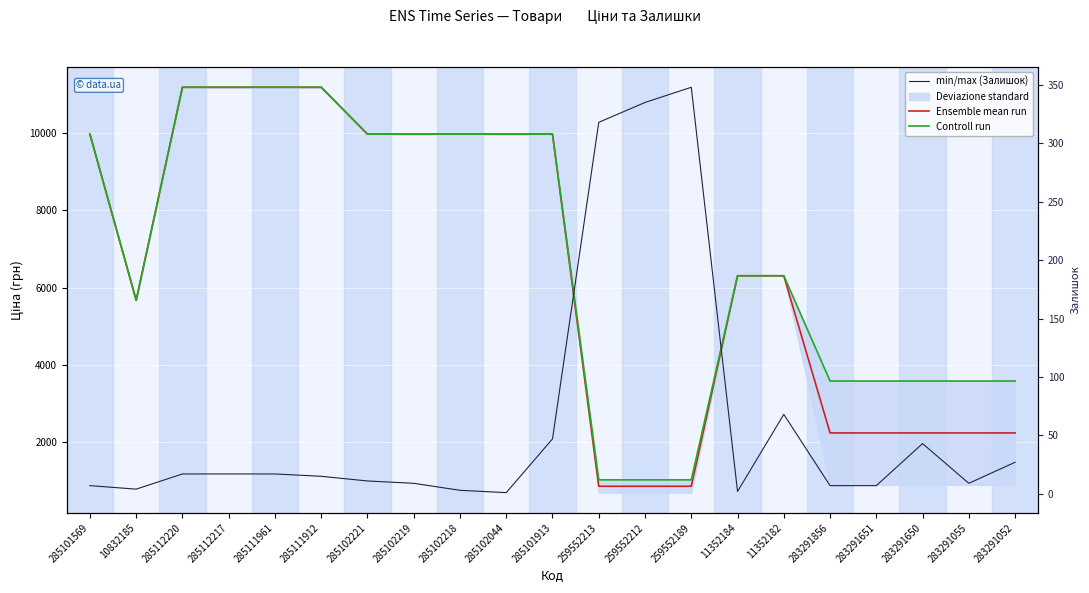

What is the smallest value displayed?

1.0